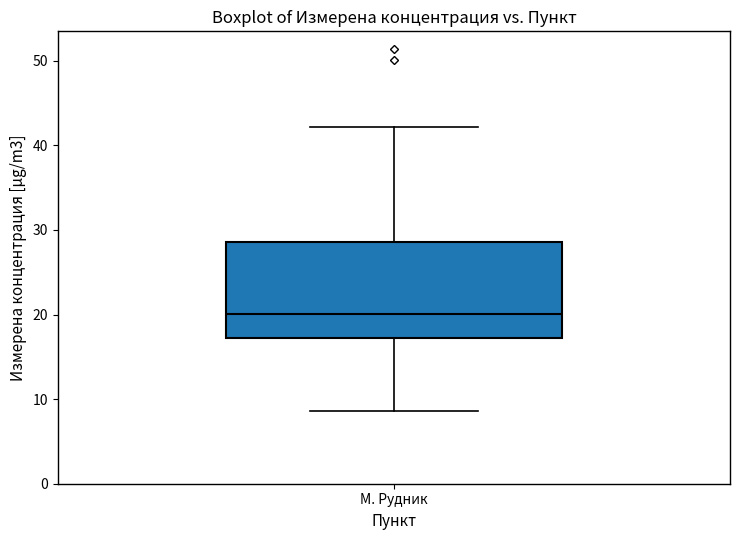

Read this box plot against the y-axis: the position of the median line, the range covered by the box, and the ends of both whiskers. The values are not printed on the chart, so give them approximately, as read against the axis.

median 20, box 17 to 29, whiskers 9 to 42